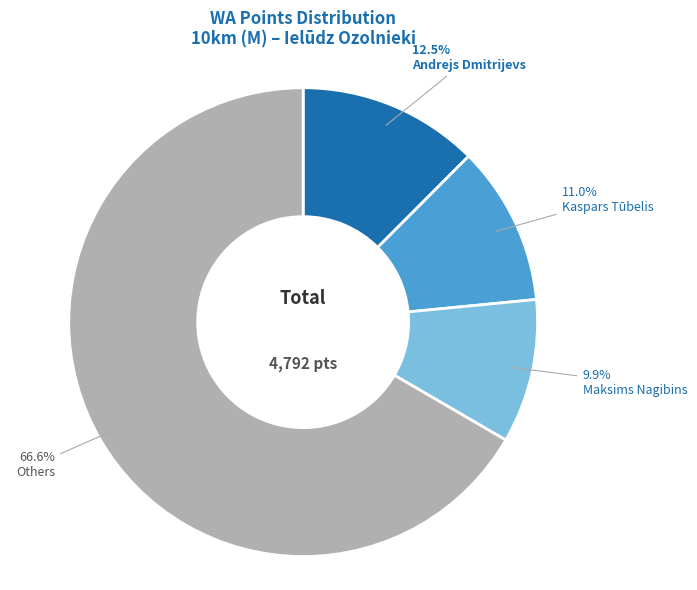

Does any single category account for the majority?

Yes